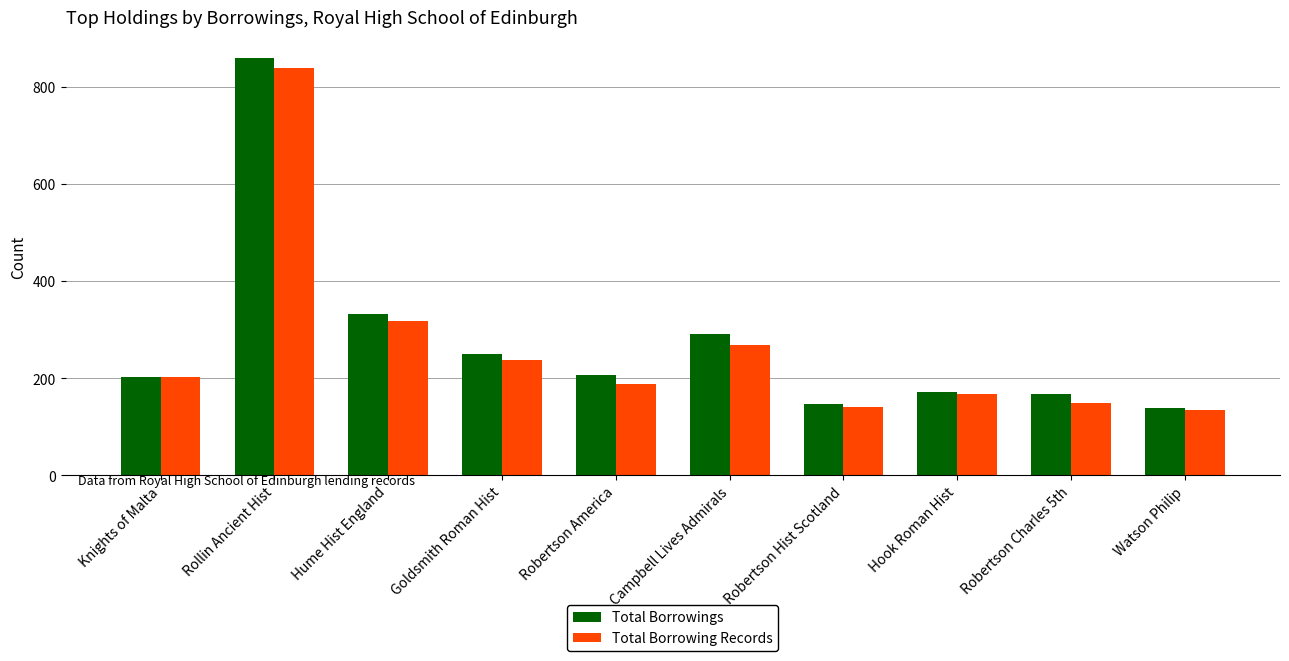

What is the maximum value for Total Borrowings?

860